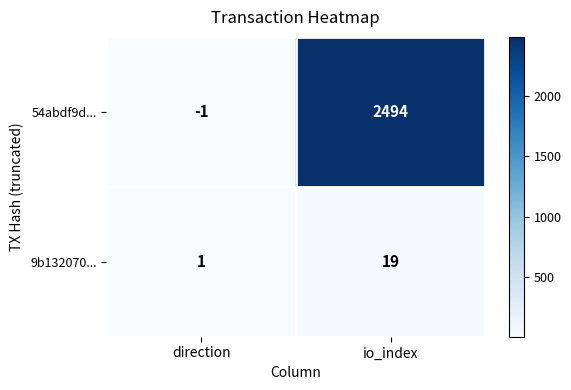

The 54abdf9d... series shows 4230 at io_index. True or false?

False